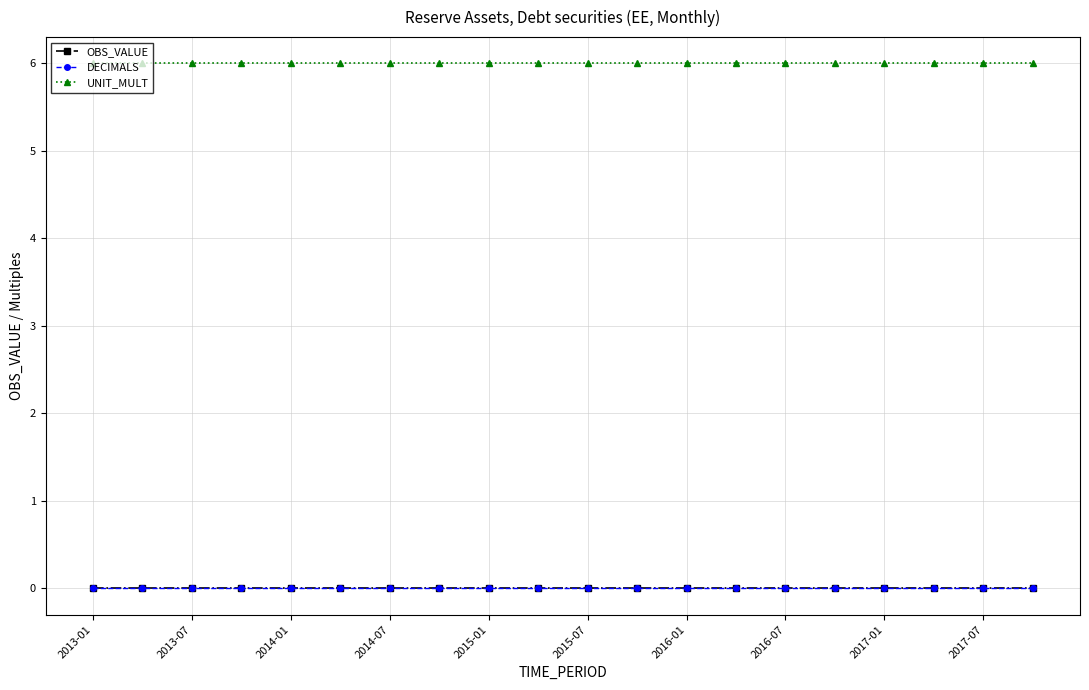

Which series has the largest total across all categories?

UNIT_MULT